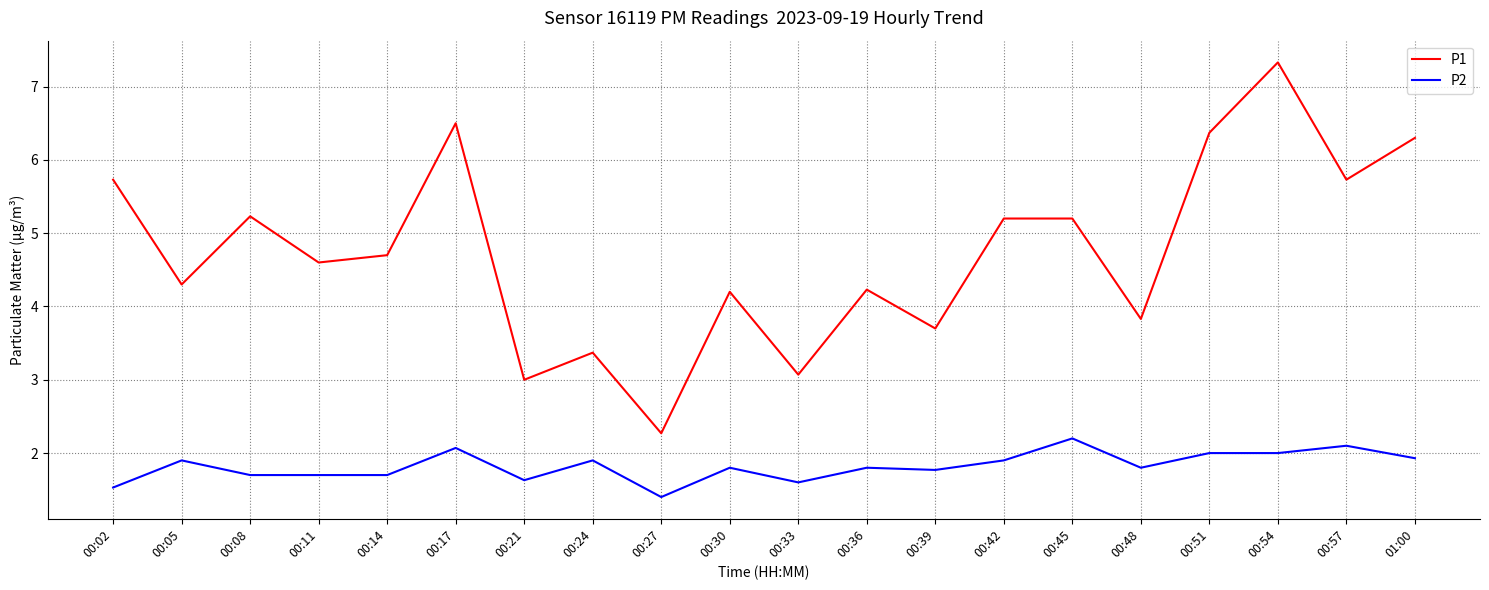

True or false: P2 and P1 intersect in this chart.

False